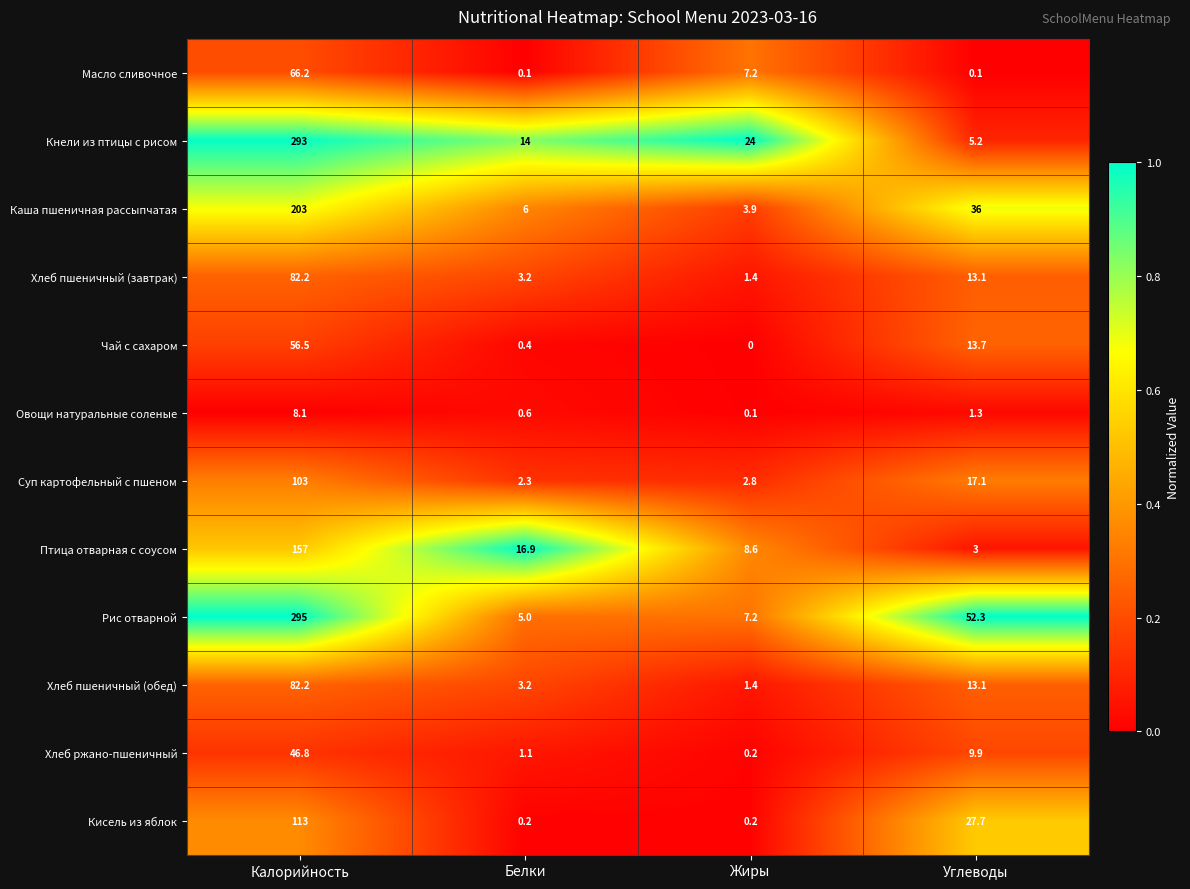

Where is Суп картофельный с пшеном nearest to the value 52?

Углеводы